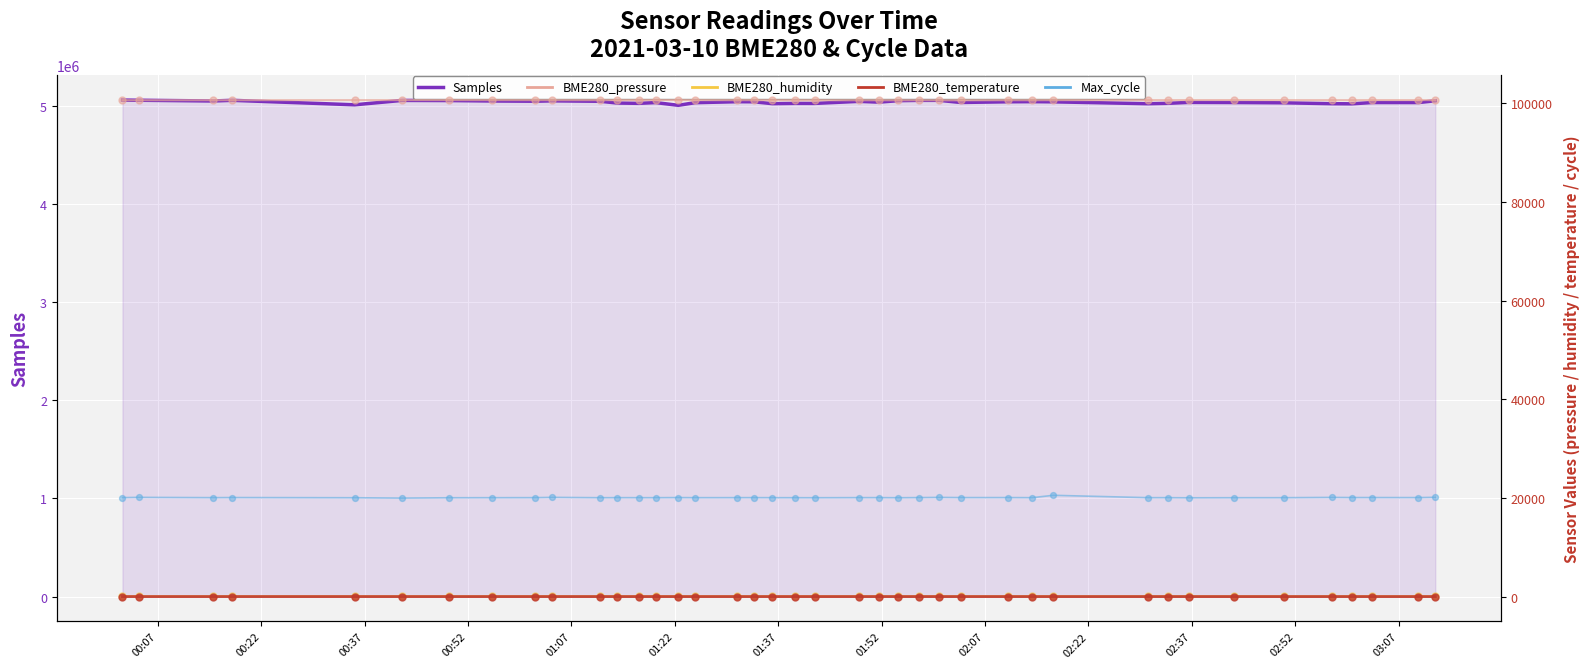

Which series has the largest Y range (max minus min)?

Samples